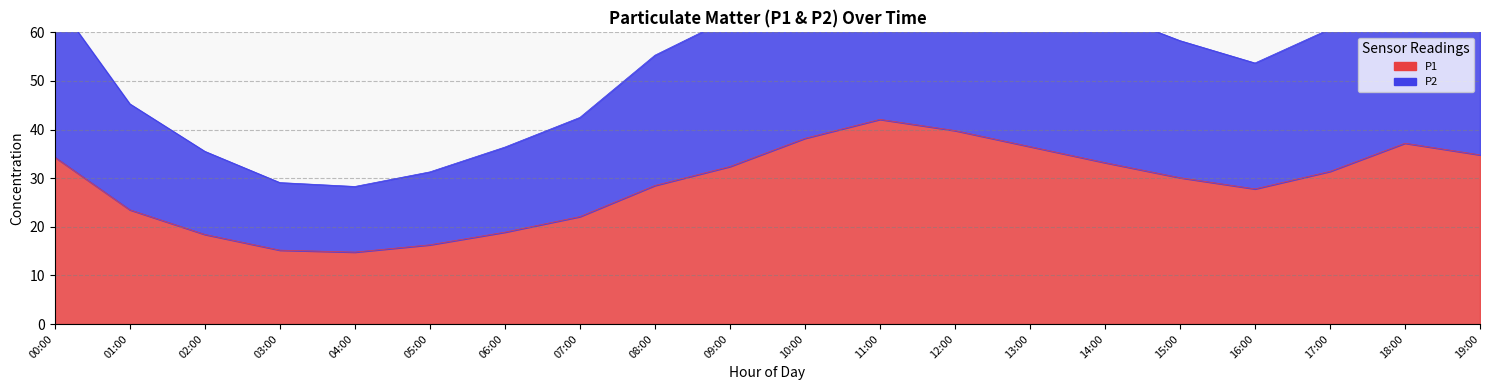

In P1, how many points are lower than both neighbors (excluding endpoints)?

2